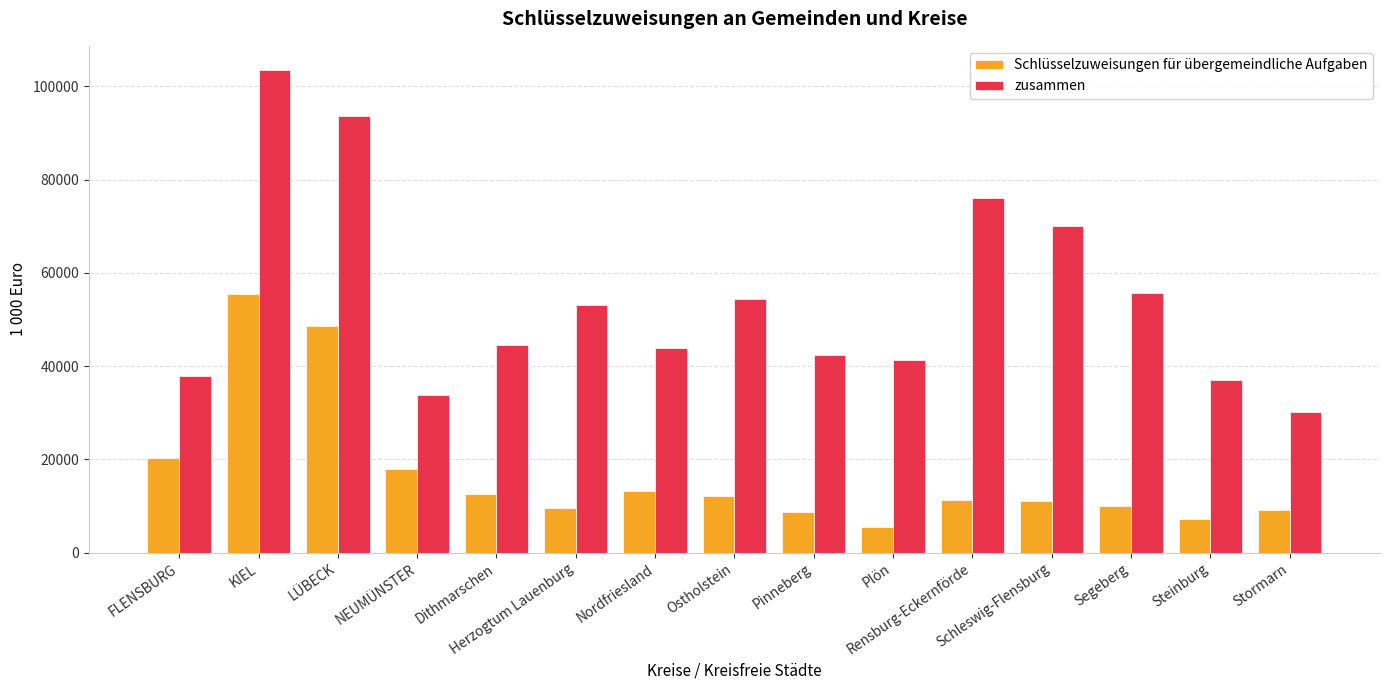

At which label is Schlüsselzuweisungen für übergemeindliche Aufgaben closest to 30489?

FLENSBURG